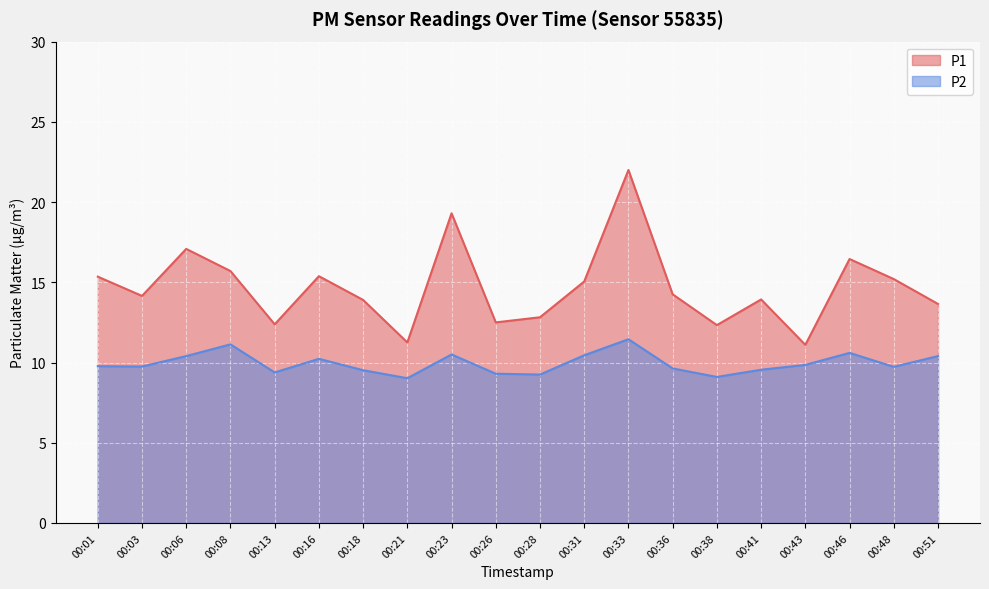

True or false: P1 and P2 intersect in this chart.

False